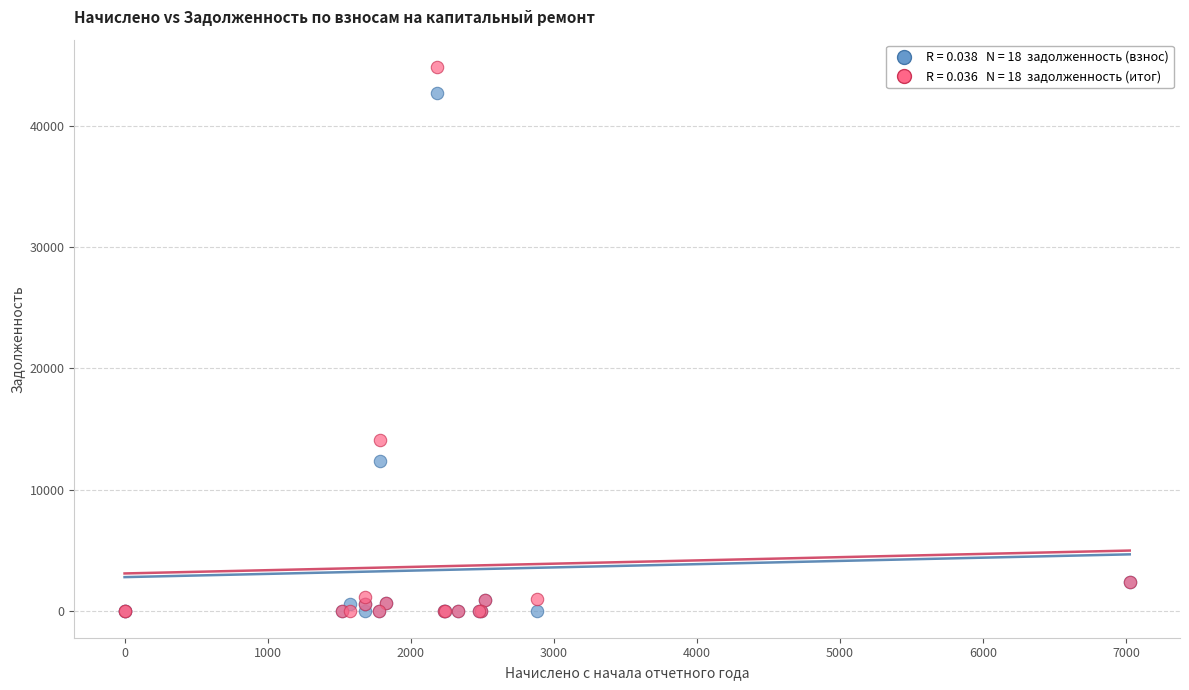

Across all series, what Y value is closest to 22462?

14101.6